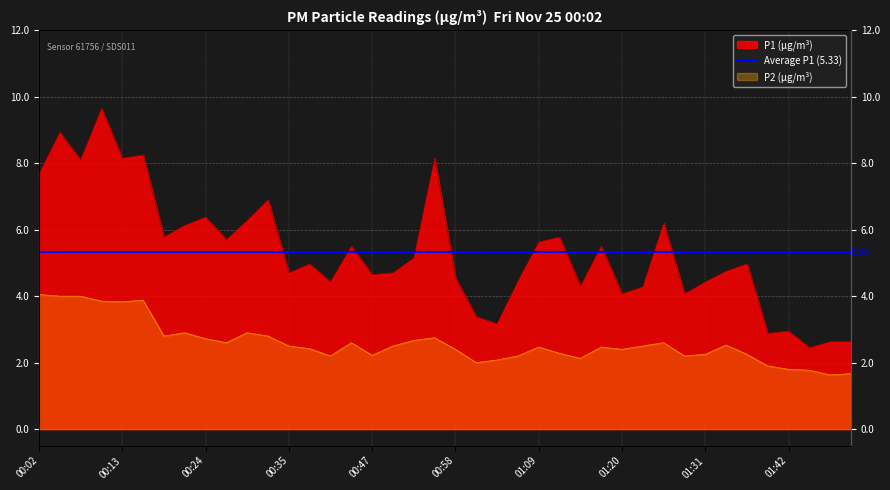

Is it true that P1 equals 12.4 at 00:05?

False